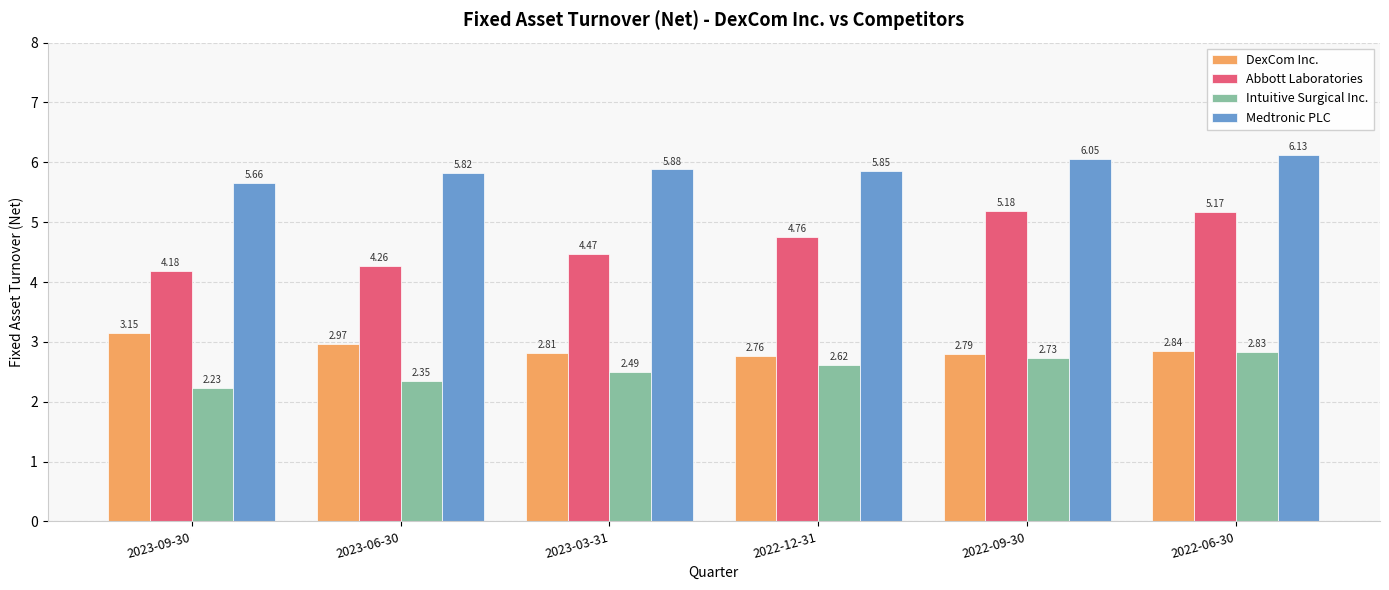

What is the difference between the highest and lowest values at 2022-06-30?

3.3